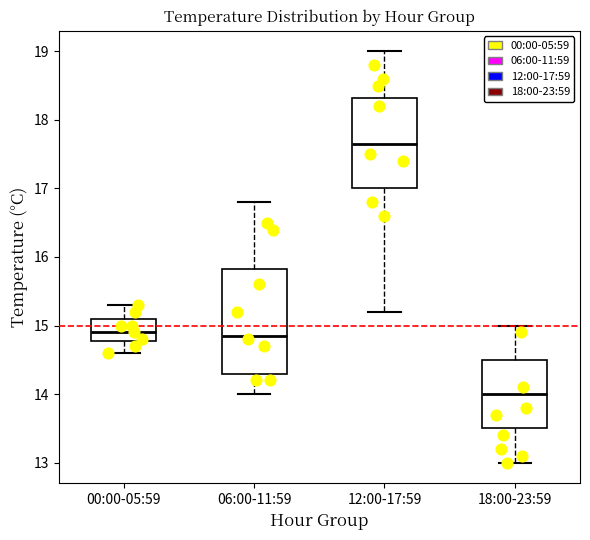

Reading left to right, transcribe this box plot: for each box, give where its median line is, the range the box spans, and where its two whiskers end, as read against the y-axis. The values are not printed on the chart, so give them approximately, as read against the axis.

00:00-05:59: median 14.9, box 14.8 to 15.1, whiskers 14.6 to 15.3
06:00-11:59: median 14.9, box 14.3 to 15.8, whiskers 14.0 to 16.8
12:00-17:59: median 17.7, box 17.0 to 18.3, whiskers 15.2 to 19.0
18:00-23:59: median 14.0, box 13.5 to 14.5, whiskers 13.0 to 15.0